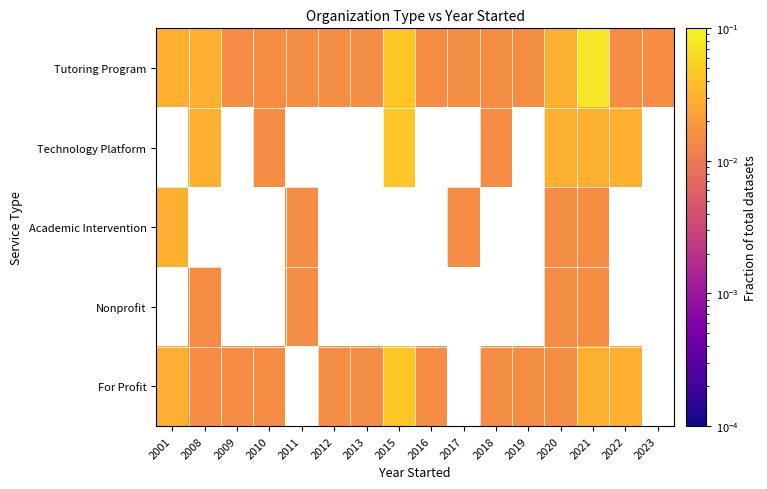

List the series in order of their peak value, highest first.

Tutoring Program, Technology Platform, Academic Intervention, Nonprofit, For Profit